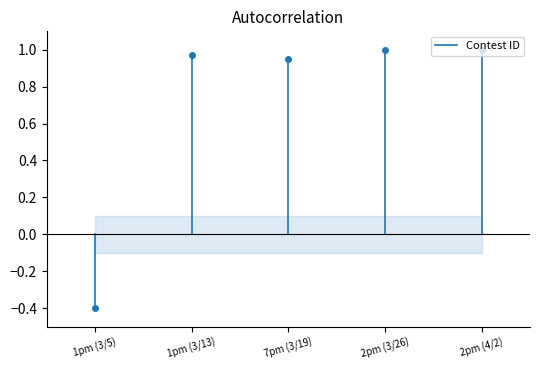

What is the minimum value shown in the chart?

-0.4